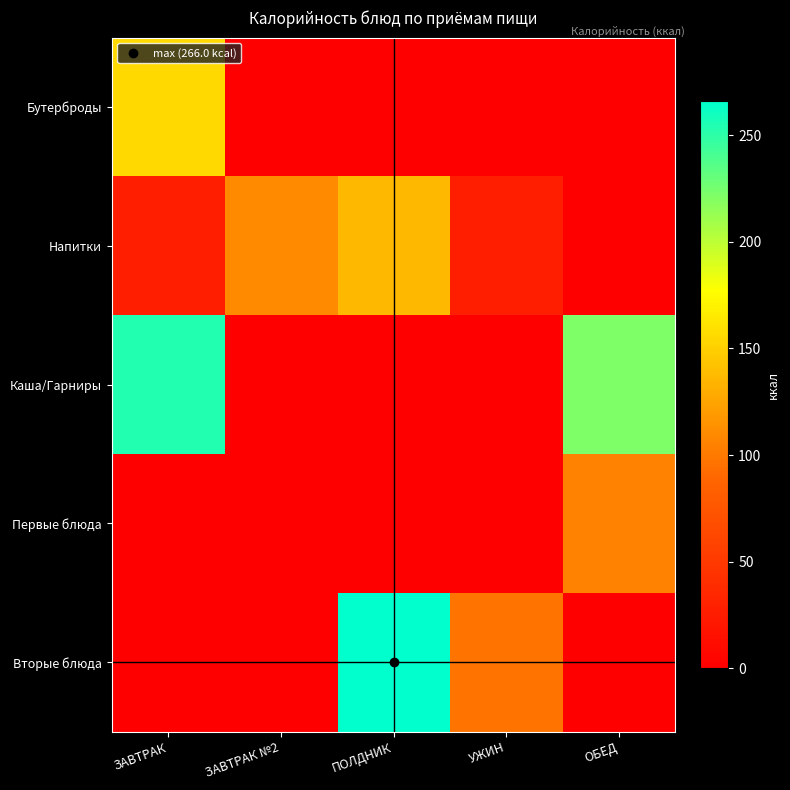

Reading right to left, extract all data points from this chart.

Бутерброды: ОБЕД=0.0	УЖИН=0.0	ПОЛДНИК=0.0	ЗАВТРАК №2=0.0	ЗАВТРАК=155.4
Напитки: ОБЕД=0.0	УЖИН=26.4	ПОЛДНИК=136.3	ЗАВТРАК №2=110.0	ЗАВТРАК=26.4
Каша/Гарниры: ОБЕД=222.2	УЖИН=0.0	ПОЛДНИК=0.0	ЗАВТРАК №2=0.0	ЗАВТРАК=254.4
Первые блюда: ОБЕД=105.7	УЖИН=0.0	ПОЛДНИК=0.0	ЗАВТРАК №2=0.0	ЗАВТРАК=0.0
Вторые блюда: ОБЕД=0.0	УЖИН=97.4	ПОЛДНИК=266.0	ЗАВТРАК №2=0.0	ЗАВТРАК=0.0